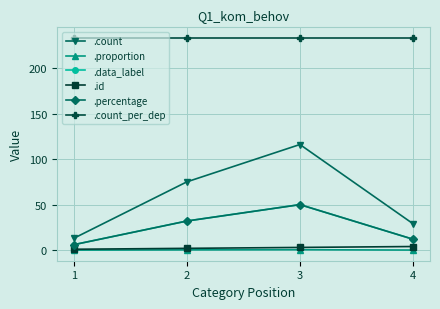

True or false: .count and .id intersect in this chart.

False